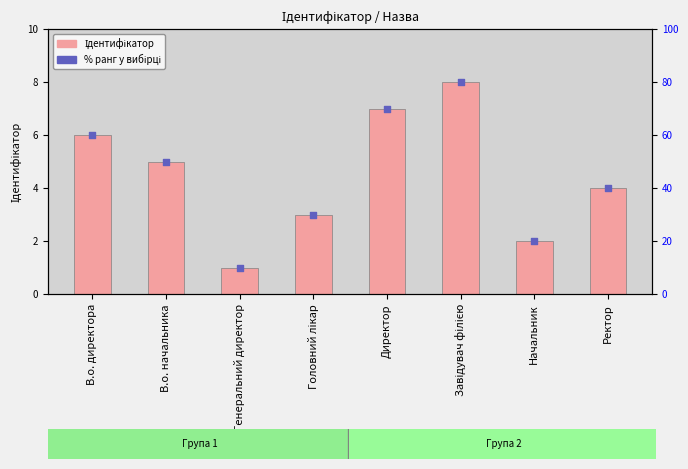

Is the value of % ранг at В.о. начальника greater than the value of Ідентифікатор at В.о. директора?

Yes